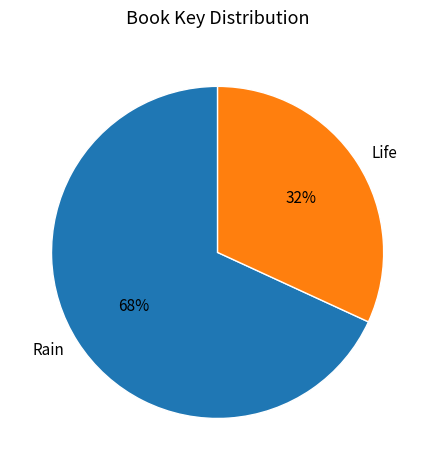

To the nearest percent, what is the difference between the Rain and Life slice percentages?

36%